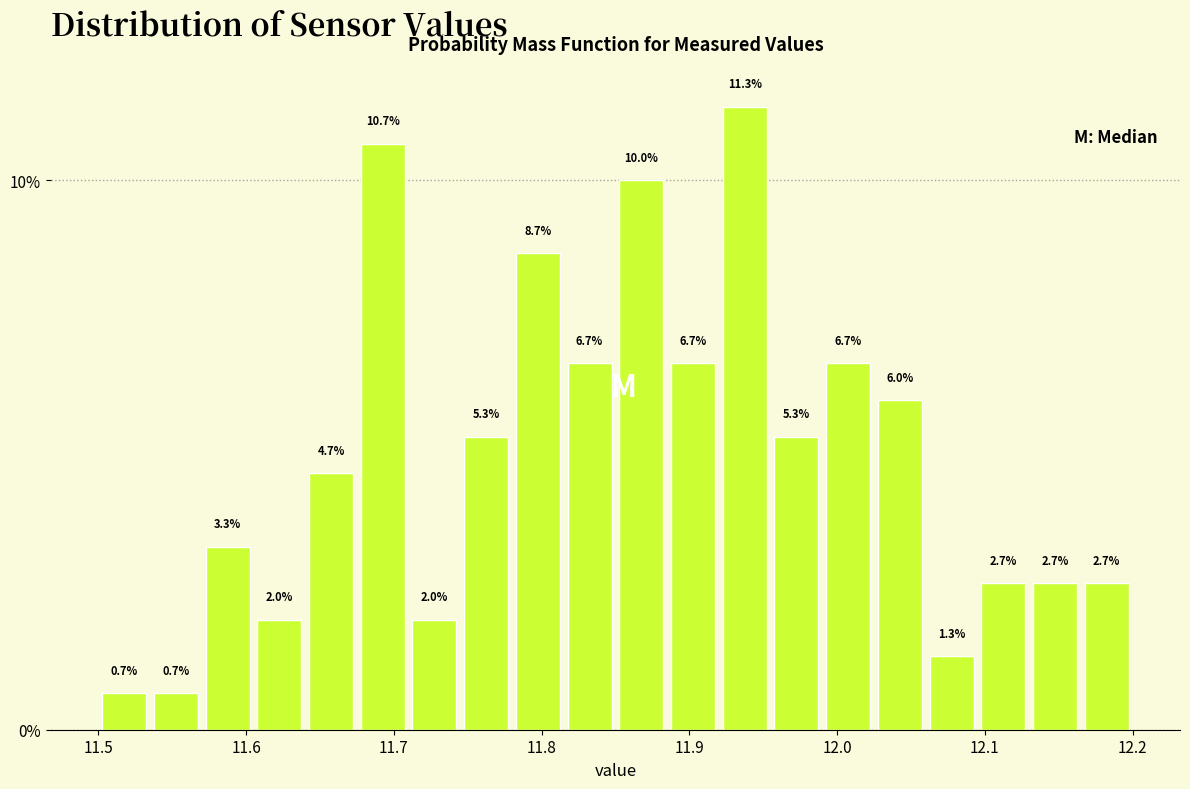

Around what value on the x-axis is the tallest bar? Give the approximate position of its centre, as read against the axis.

11.94